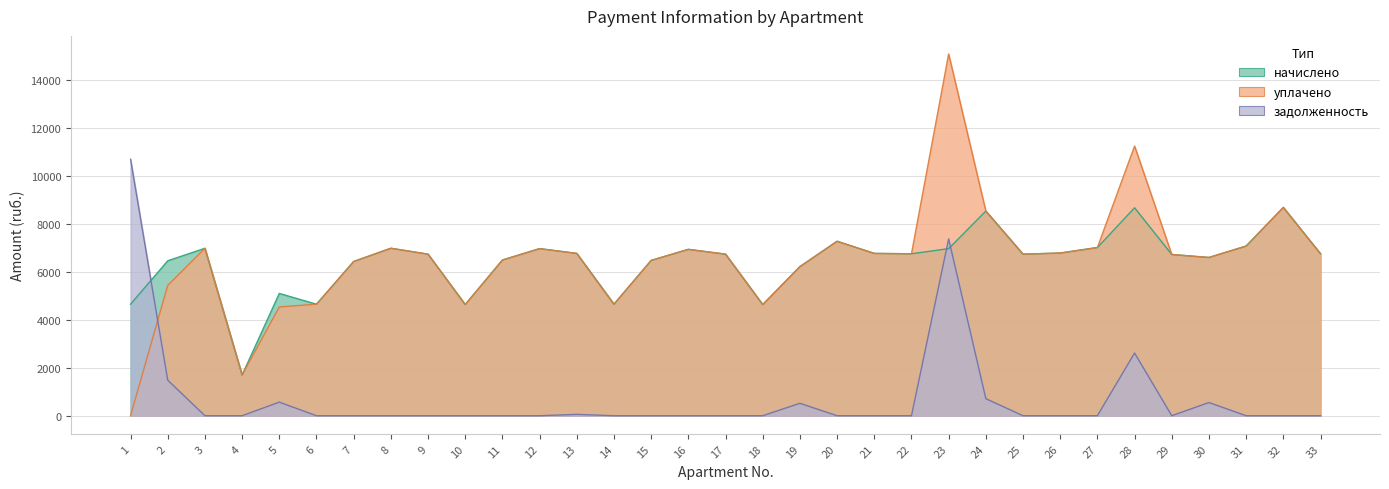

What is the average value of the начислено series?

6415.8